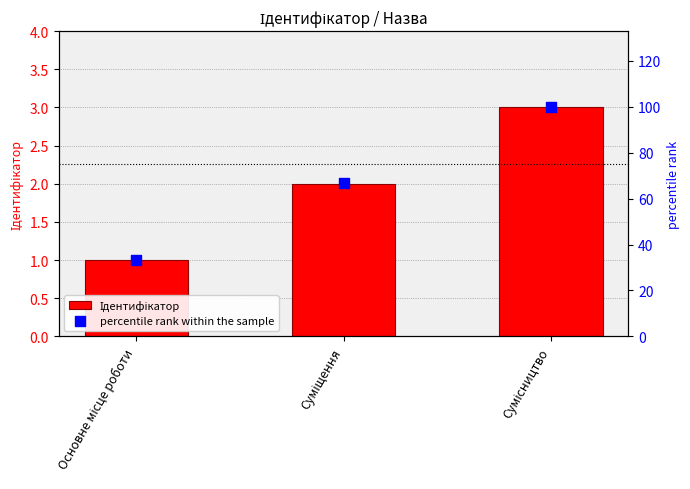

At how many categories does at least one series exceed 11?

3